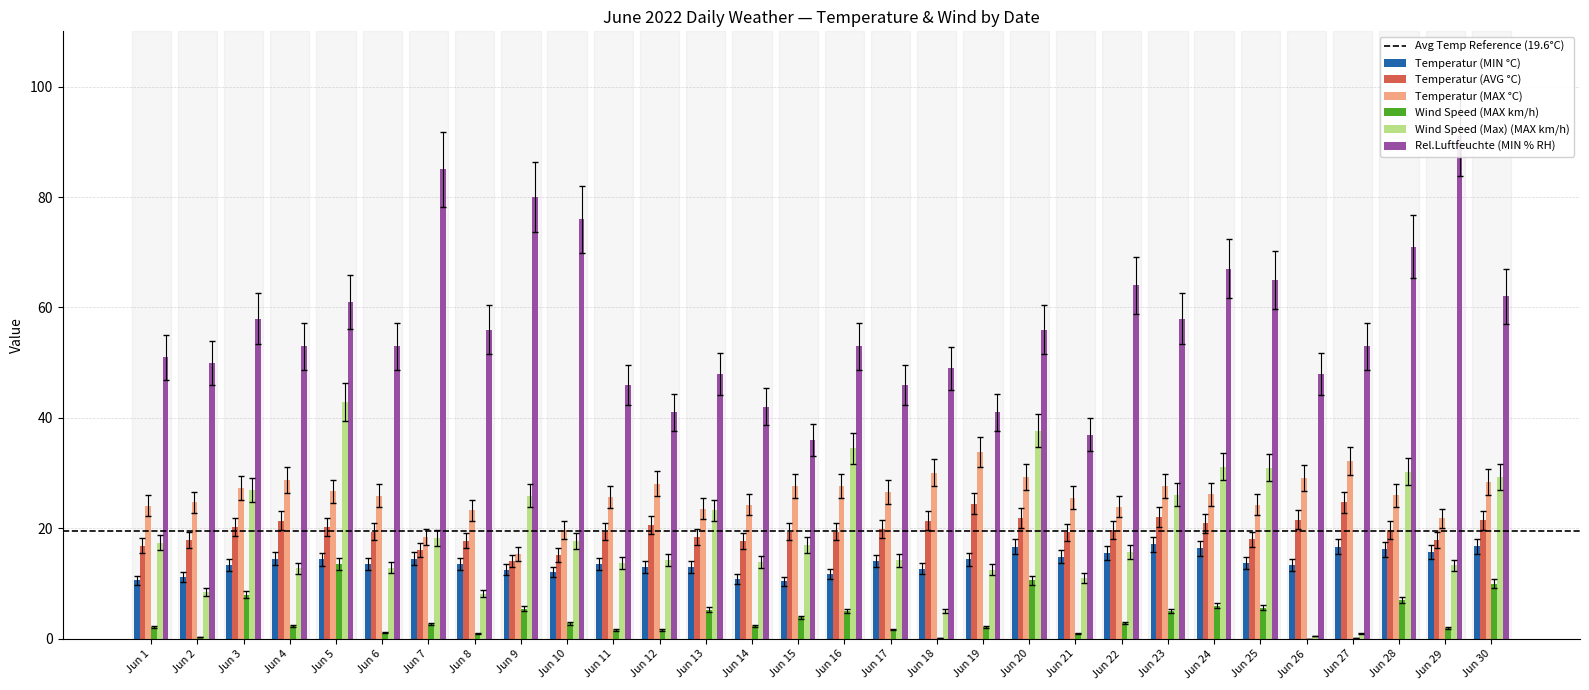

Which series has the largest total across all categories?

Rel.Luftfeuchte (MIN % RH)